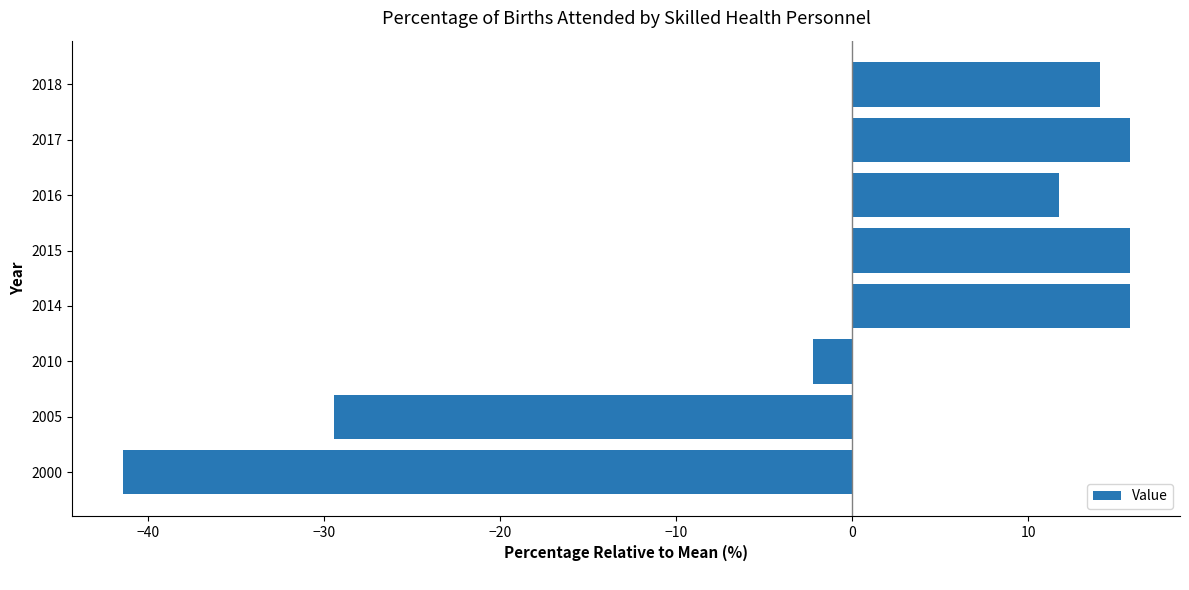

Between 2017 and 2016, which is larger?

2017